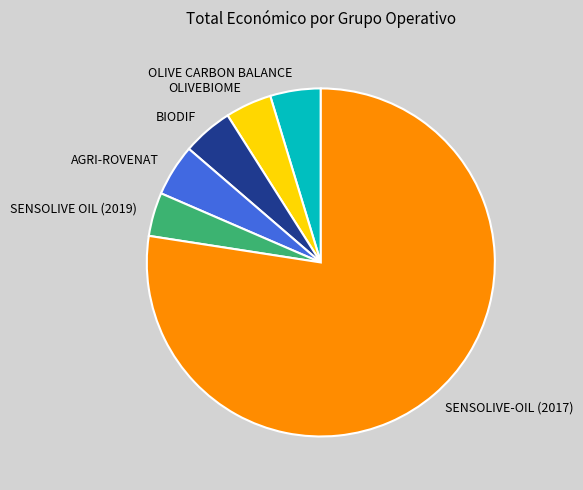

What is the ratio of the value at OLIVE CARBON BALANCE to the value at BIODIF?

1.0